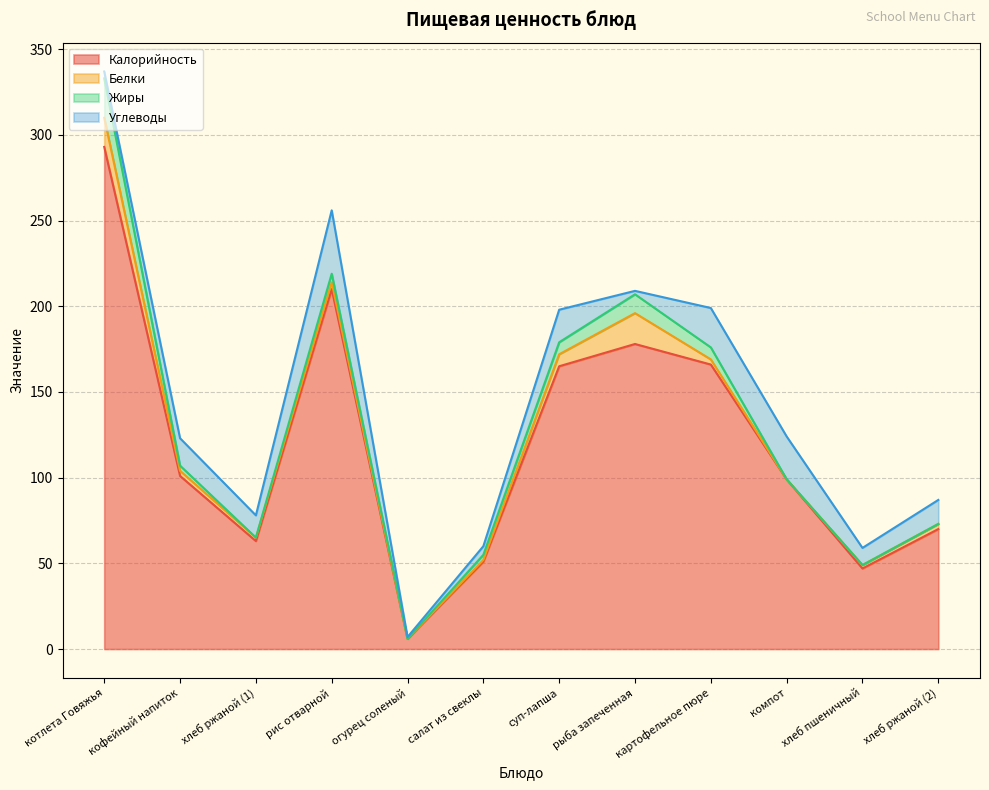

What is the spread (max minus min) of values at хлеб ржаной (1)?

63.0